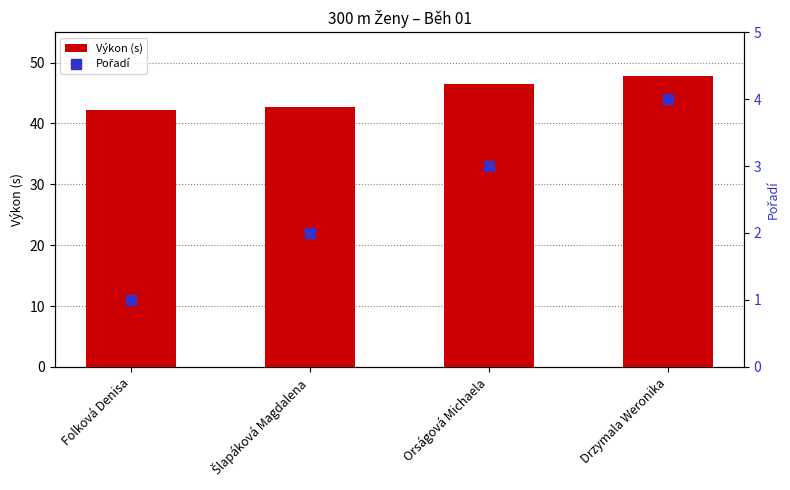

Which series has the largest Y range (max minus min)?

Výkon (s)